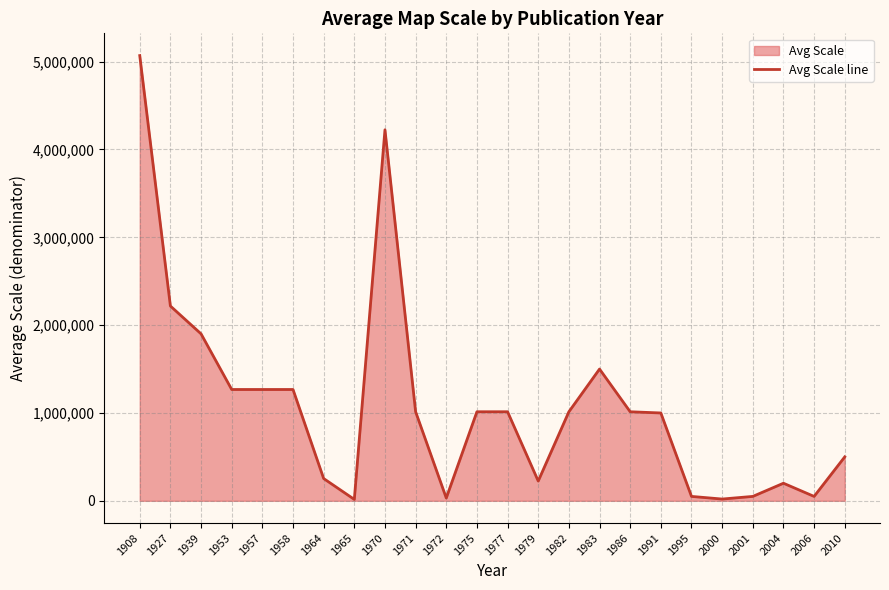

The chart shows a value of 31680 at 1972. True or false?

True